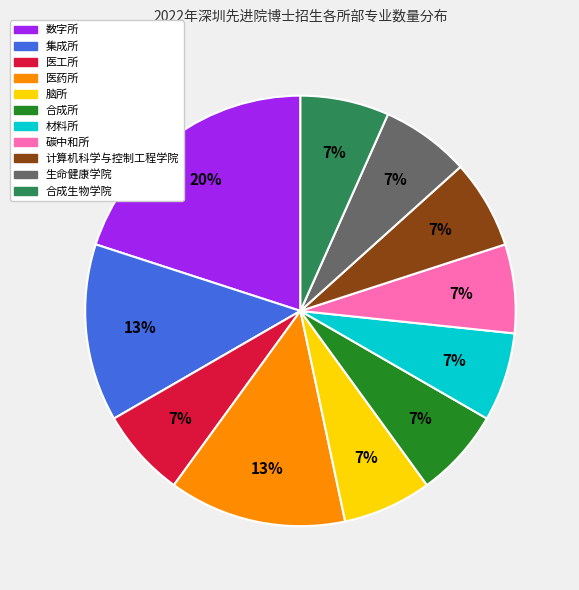

What percentage is the 计算机科学与控制工程学院 slice, to the nearest percent?

7%